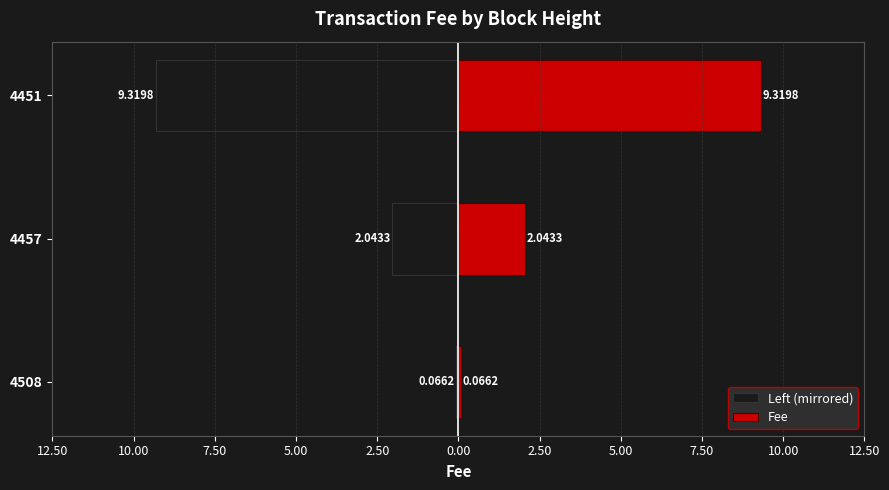

Which series has the largest total across all categories?

Fee